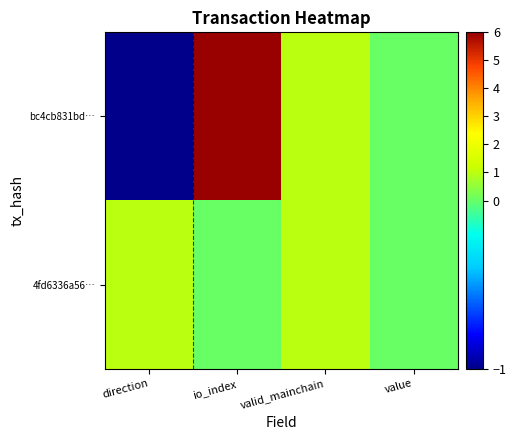

Between direction and value, which is larger?

value